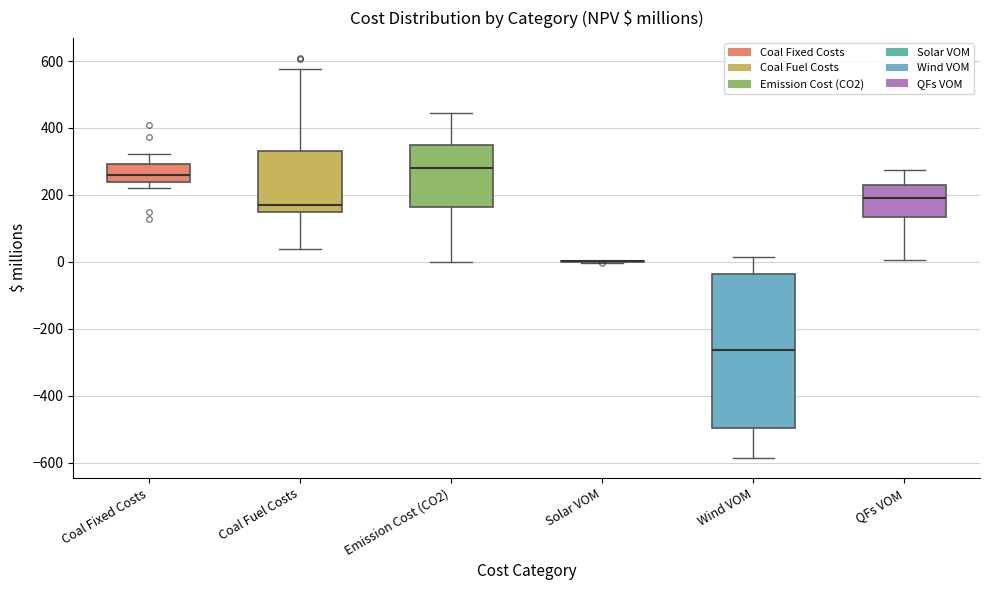

Reading left to right, read every box against the y-axis: the position of its median line, the range the box covers, and the ends of its whiskers. The values are not printed on the chart, so give them approximately, as read against the axis.

Coal Fixed Costs: median 260, box 240 to 300, whiskers 220 to 320
Coal Fuel Costs: median 160, box 140 to 340, whiskers 40 to 580
Emission Cost (CO2): median 280, box 160 to 340, whiskers 0 to 440
Solar VOM: box collapsed to a line at 0, whiskers 0 to 0
Wind VOM: median -260, box -500 to -40, whiskers -580 to 20
QFs VOM: median 180, box 140 to 220, whiskers 0 to 280